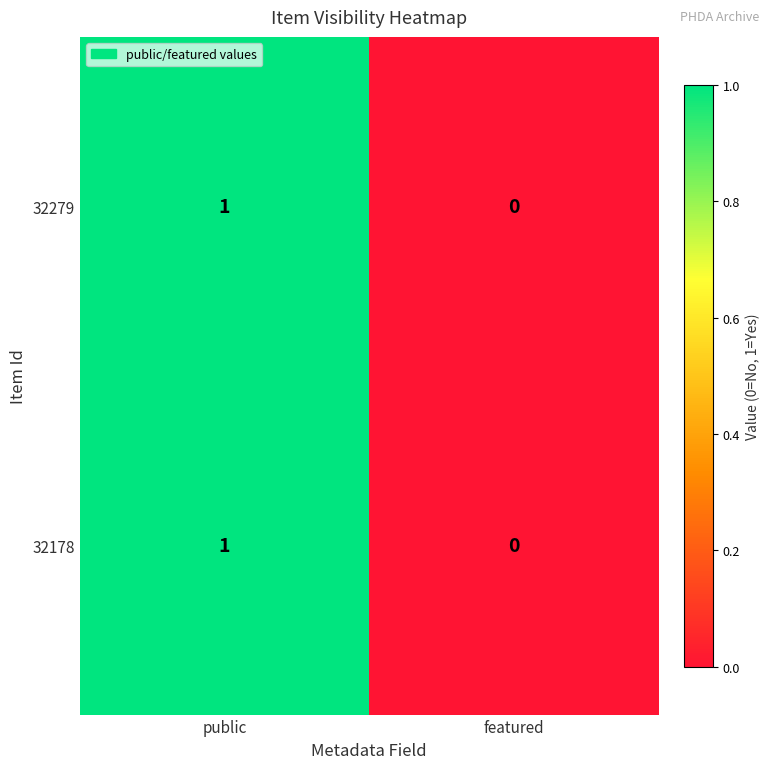

At which category is the sum across all series the highest?

public